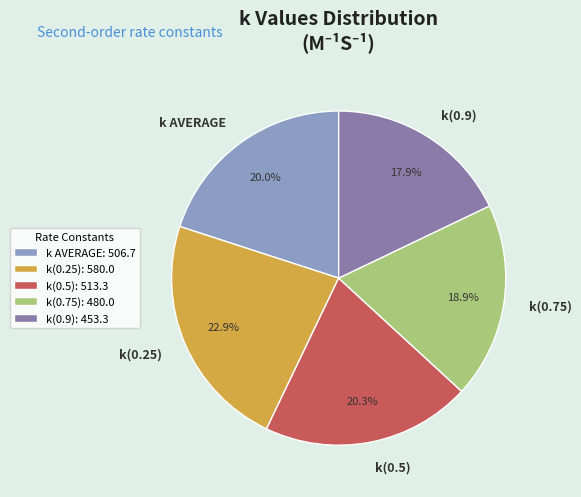

Which slice is the smallest?

k(0.9)